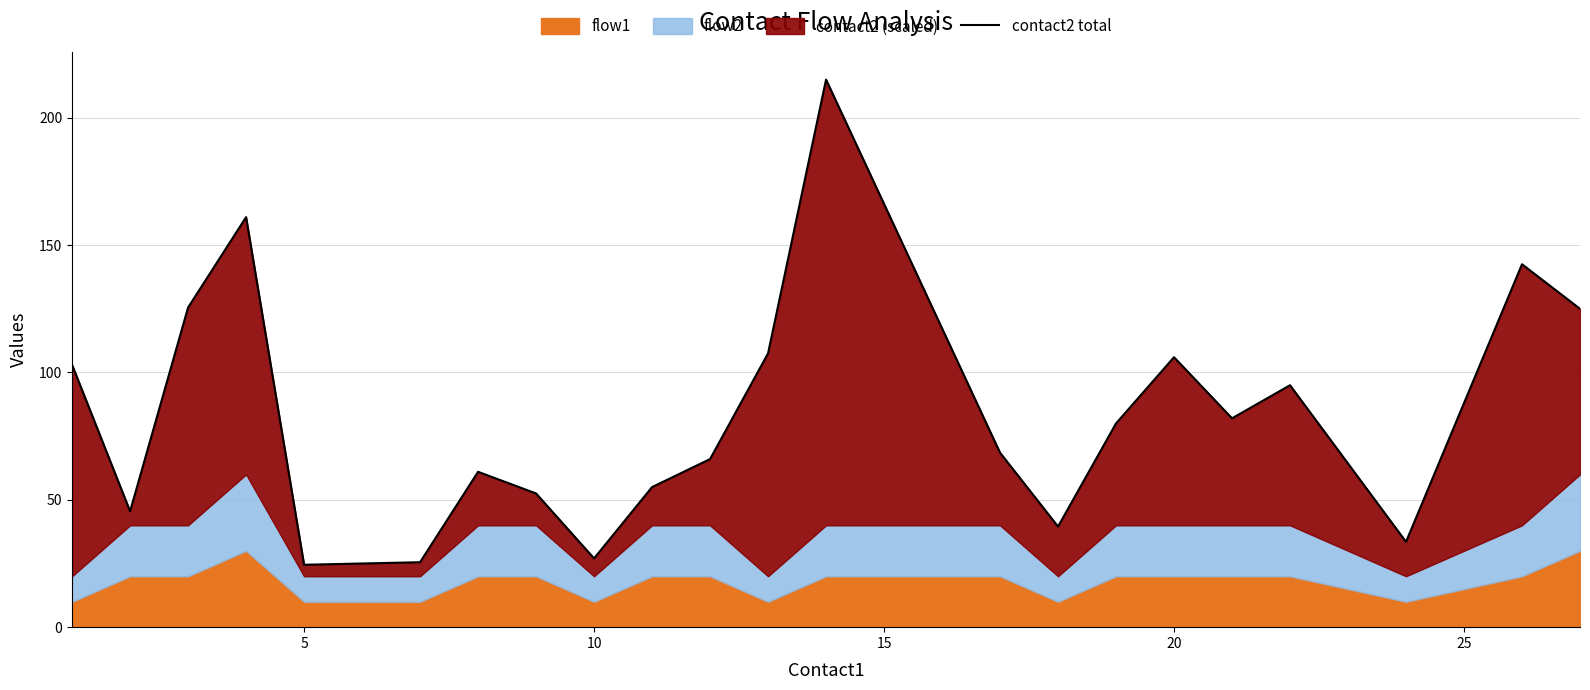

What is the difference between the second highest and second lowest values?

136.0